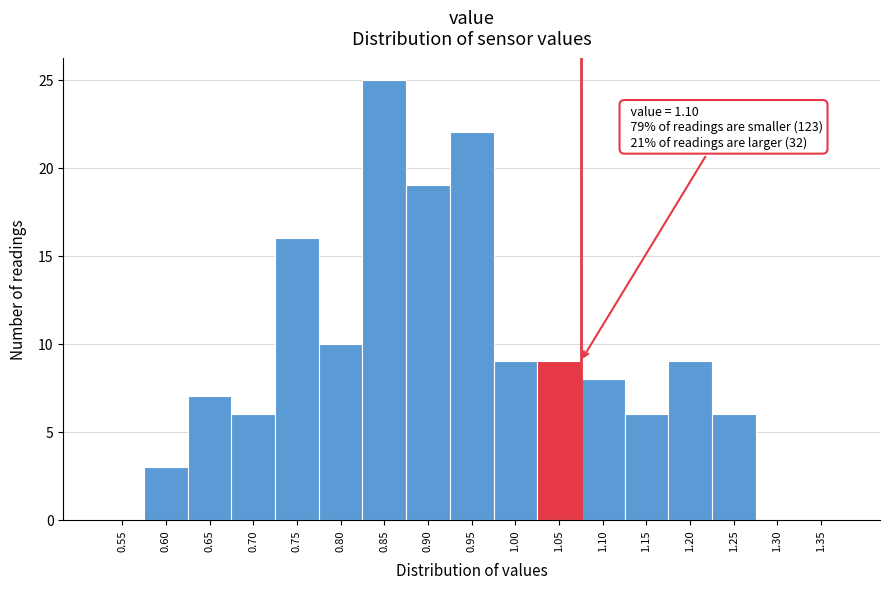

Reading left to right, extract all data points from this chart.

0.55=0	0.60=3	0.65=7	0.70=6	0.75=16	0.80=10	0.85=25	0.90=19	0.95=22	1.00=9	1.05=9	1.10=8	1.15=6	1.20=9	1.25=6	1.30=0	1.35=0